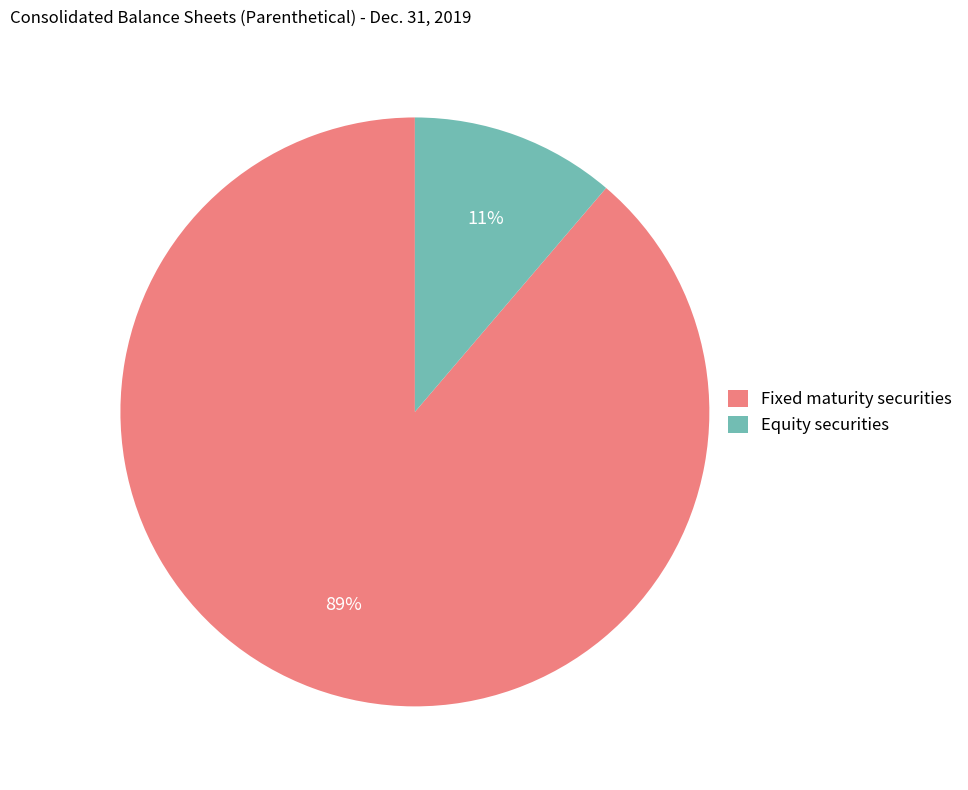

How many slices are in this pie chart?

2